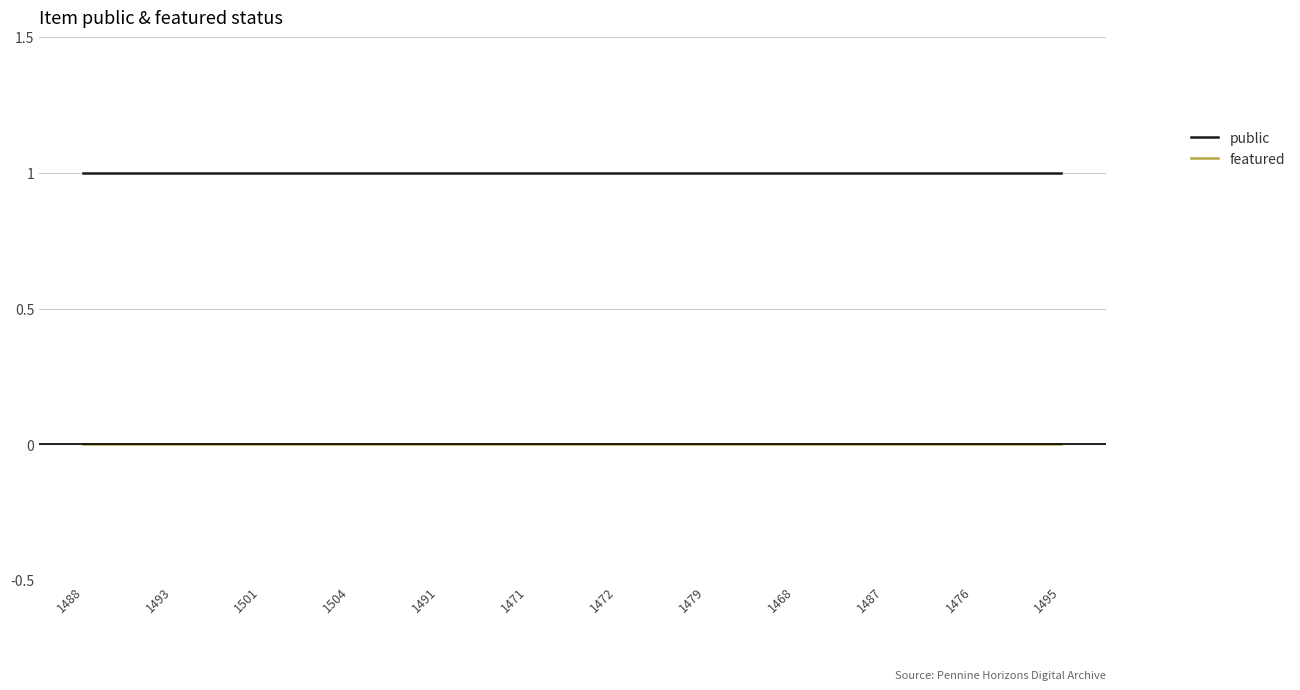

What position from the left is 1472?

7